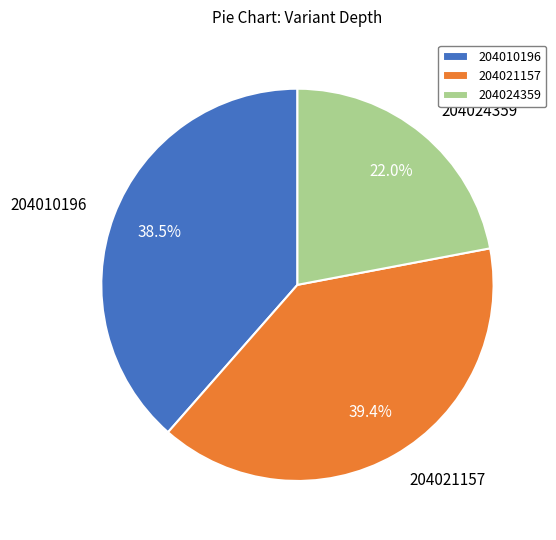

To the nearest percent, what is the difference between the 204010196 and 204021157 slice percentages?

1%